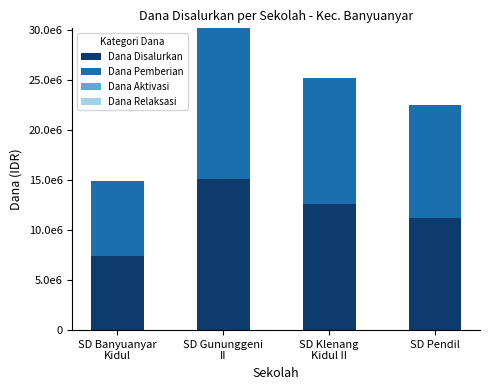

Which series has the largest total across all categories?

Dana Disalurkan